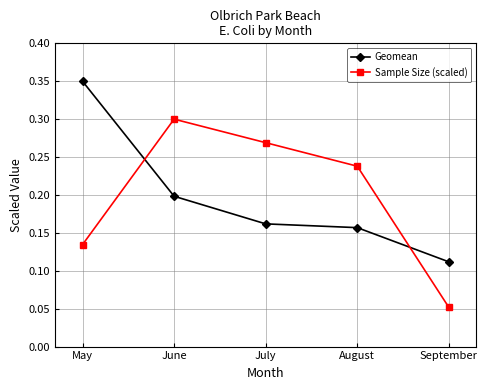

True or false: Sample Size (scaled) has a value of 0.3 at June.

True